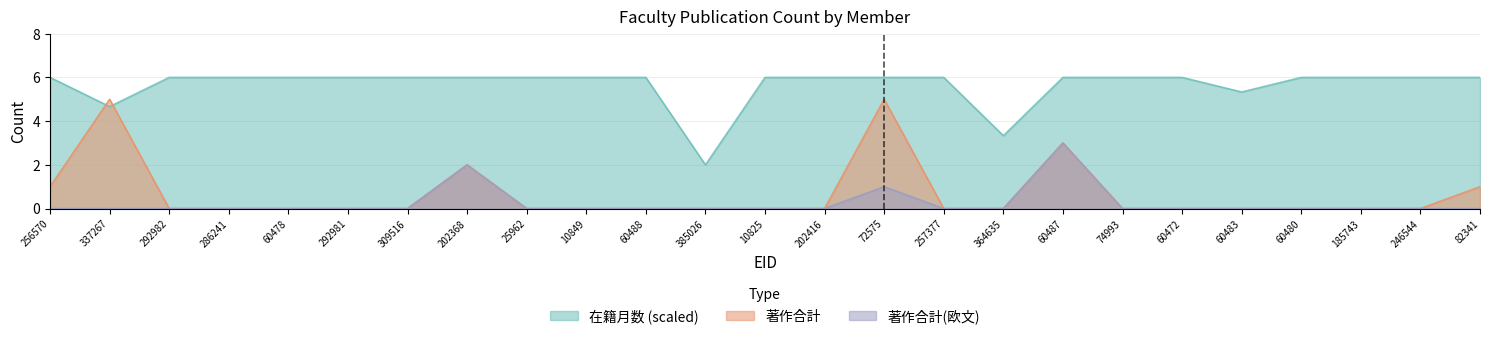

Is it true that 在籍月数 equals 4.0 at 309516?

False